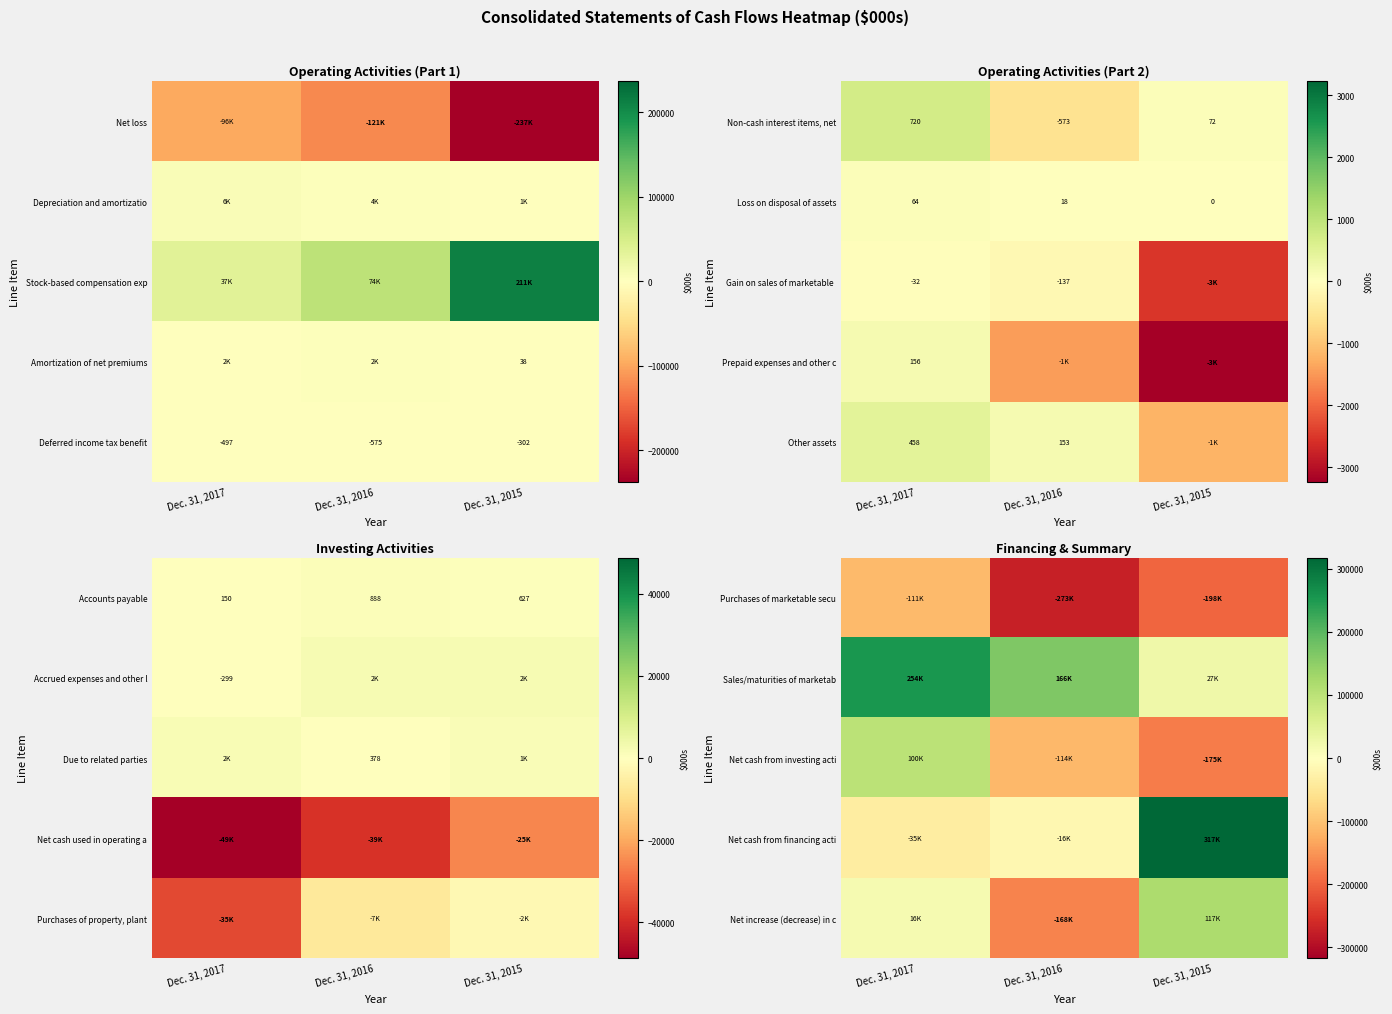

Where is Deferred income tax benefit nearest to the value -438?

Dec. 31, 2017